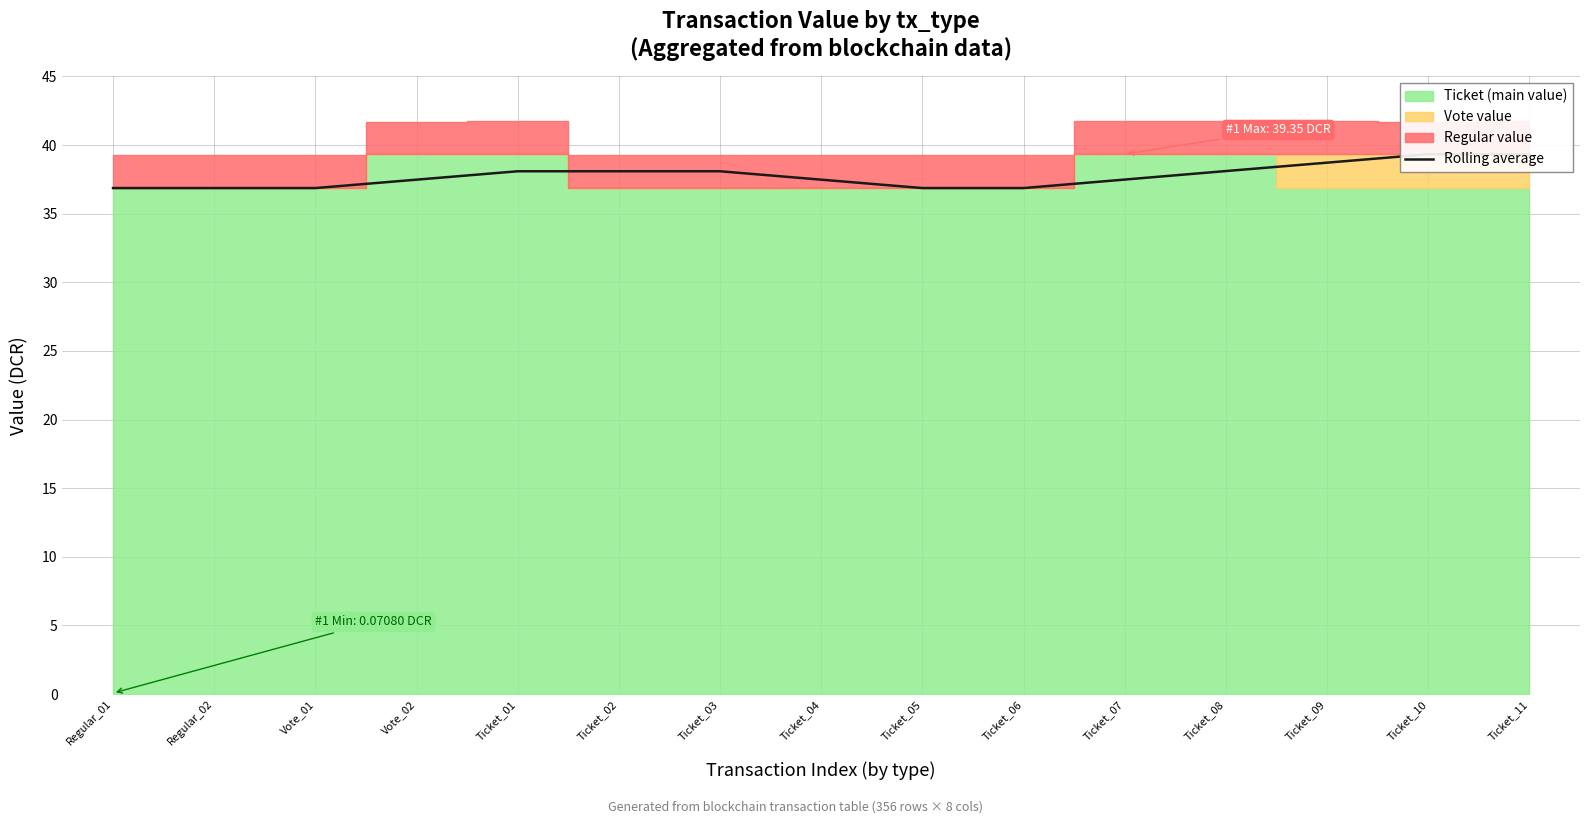

How many data points does each series have?

15